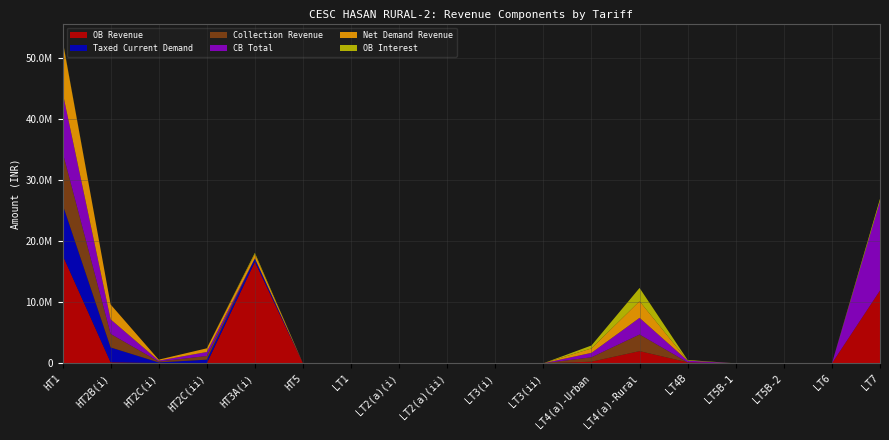

Reading left to right, extract all data points from this chart.

OB Revenue: HT1=17735942.2	HT2B(i)=175153.7	HT2C(i)=56744.5	HT2C(ii)=0.0	HT3A(i)=16622547.4	HT5=6388.9	LT1=5633.2	LT2(a)(i)=-1078.5	LT2(a)(ii)=50612.7	LT3(i)=2397.9	LT3(ii)=7125.6	LT4(a)-Urban=274249.7	LT4(a)-Rural=2002806.7	LT4B=169472.3	LT5B-1=3513.1	LT5B-2=20996.4	LT6=-4999.9	LT7=11930375.4
Taxed Current Demand: HT1=8318292.8	HT2B(i)=2429811.2	HT2C(i)=96047.6	HT2C(ii)=603387.2	HT3A(i)=554290.6	HT5=0.0	LT1=0.0	LT2(a)(i)=0.0	LT2(a)(ii)=0.0	LT3(i)=0.0	LT3(ii)=0.0	LT4(a)-Urban=0.0	LT4(a)-Rural=0.0	LT4B=0.0	LT5B-1=0.0	LT5B-2=0.0	LT6=0.0	LT7=0.0
Collection Revenue: HT1=8558061.2	HT2B(i)=2220559.4	HT2C(i)=145313.9	HT2C(ii)=603387.2	HT3A(i)=0.0	HT5=0.0	LT1=0.0	LT2(a)(i)=0.0	LT2(a)(ii)=0.0	LT3(i)=0.0	LT3(ii)=0.0	LT4(a)-Urban=724416.6	LT4(a)-Rural=2723343.3	LT4B=0.0	LT5B-1=0.0	LT5B-2=0.0	LT6=0.0	LT7=0.0
CB Total: HT1=9800000.0	HT2B(i)=2375247.0	HT2C(i)=145874.0	HT2C(ii)=649749.0	HT3A(i)=0.0	HT5=6388.9	LT1=7394.4	LT2(a)(i)=0.0	LT2(a)(ii)=0.0	LT3(i)=2441.5	LT3(ii)=7573.2	LT4(a)-Urban=724416.6	LT4(a)-Rural=2723343.3	LT4B=274135.0	LT5B-1=3795.4	LT5B-2=21400.0	LT6=-4999.9	LT7=14589728.4
Net Demand Revenue: HT1=8462878.7	HT2B(i)=2434439.0	HT2C(i)=159332.2	HT2C(ii)=604702.0	HT3A(i)=708877.9	HT5=0.0	LT1=0.0	LT2(a)(i)=0.0	LT2(a)(ii)=0.0	LT3(i)=0.0	LT3(ii)=0.0	LT4(a)-Urban=724416.6	LT4(a)-Rural=2723343.3	LT4B=0.0	LT5B-1=0.0	LT5B-2=0.0	LT6=0.0	LT7=0.0
OB Interest: HT1=87578.1	HT2B(i)=1569.3	HT2C(i)=157.5	HT2C(ii)=0.0	HT3A(i)=208736.0	HT5=0.0	LT1=1609.2	LT2(a)(i)=358.1	LT2(a)(ii)=3655.9	LT3(i)=43.6	LT3(ii)=439.7	LT4(a)-Urban=480569.5	LT4(a)-Rural=2165401.3	LT4B=101565.3	LT5B-1=167.0	LT5B-2=371.5	LT6=0.0	LT7=411663.3